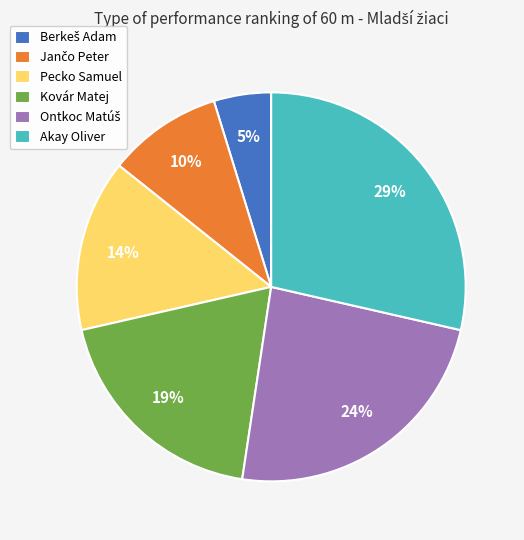

To the nearest percent, what percentage of the pie is Pecko Samuel?

14%